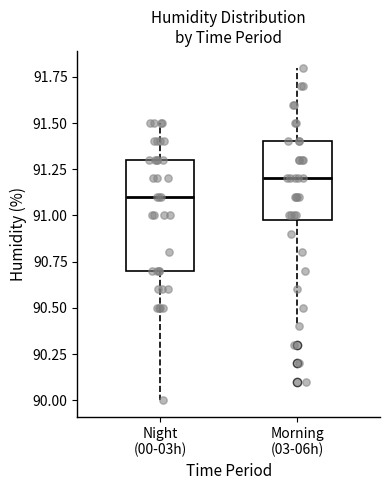

Where does the lower whisker of the box for Night (00-03h) end on the y-axis? The values are not printed on the chart, so give them approximately, as read against the axis.

90.0